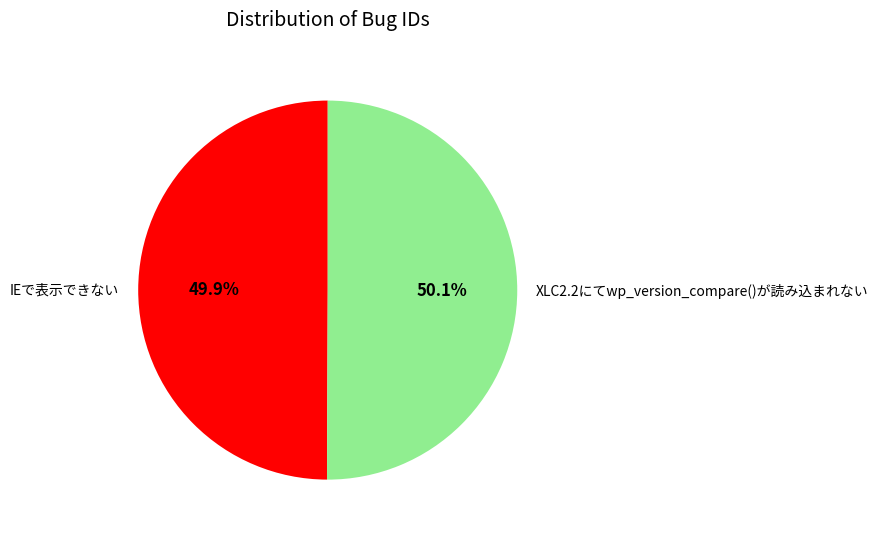

What is the ratio of the value at XLC2.2にてwp_version_compare()が読み込まれない to the value at IEで表示できない?

1.0